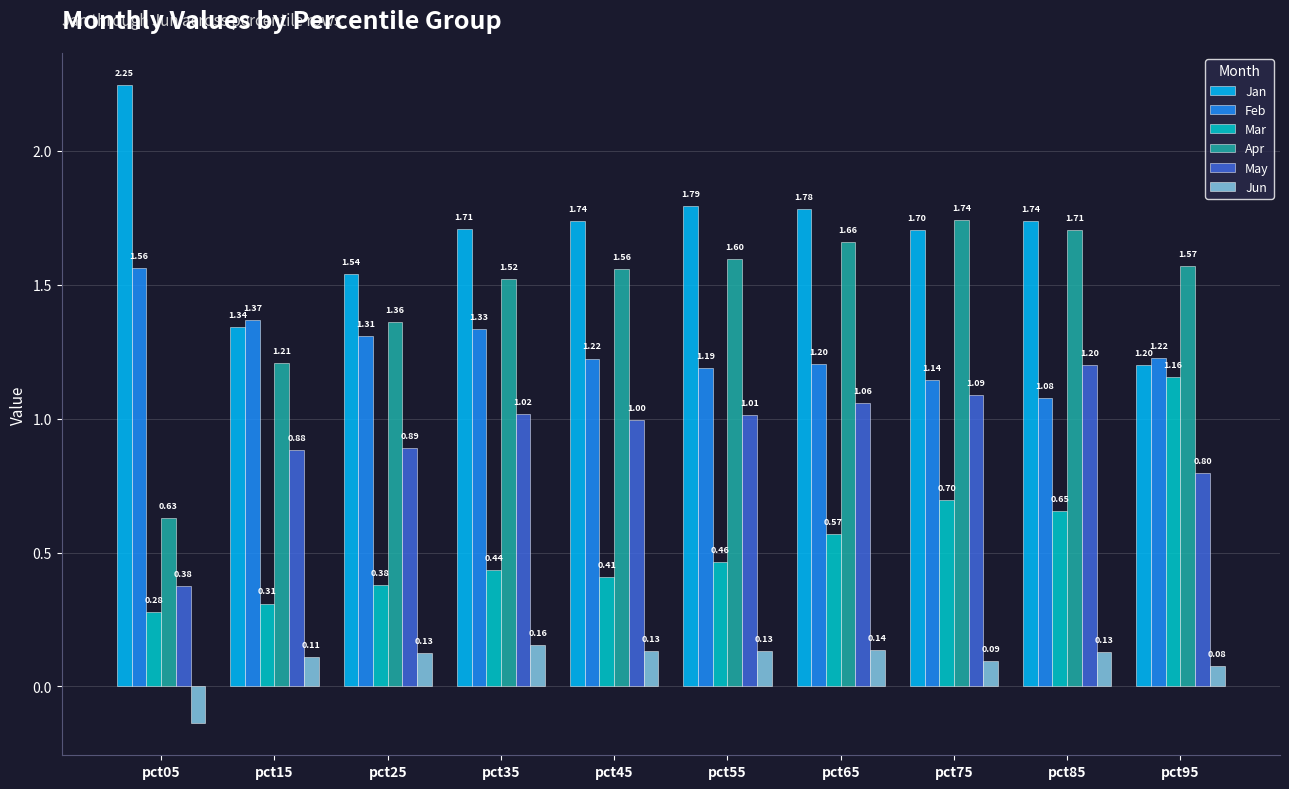

What is the sum of the Apr values at pct45 and pct75?

3.3